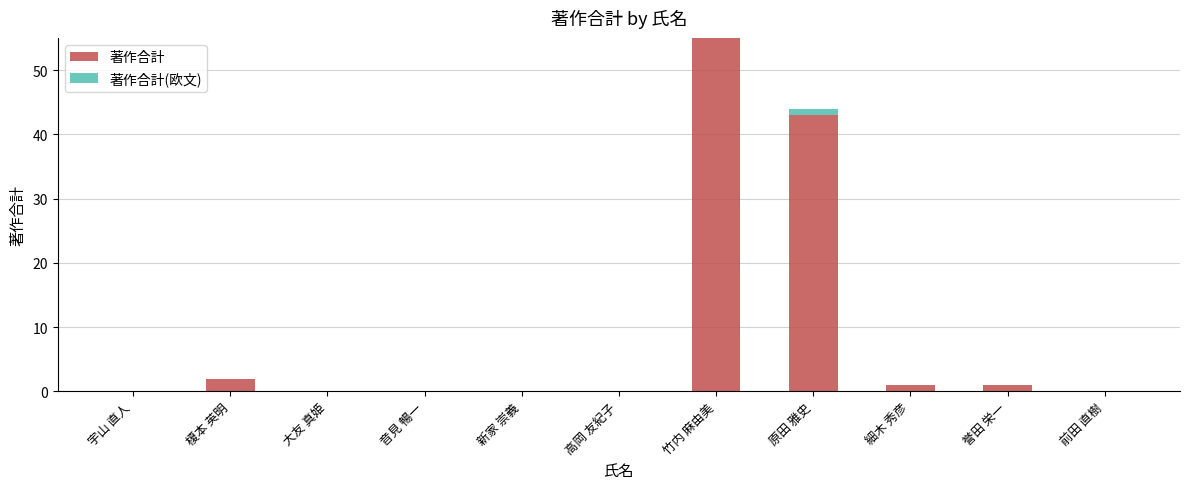

What is the total value across all series at 竹内 麻由美?

55